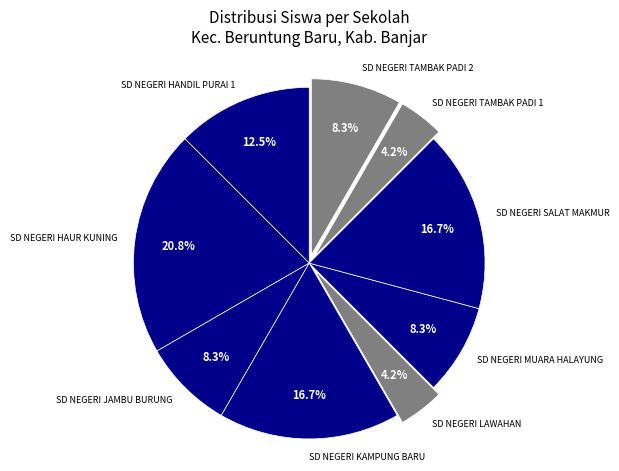

To the nearest percent, what percentage of the pie is SD NEGERI JAMBU BURUNG?

8%